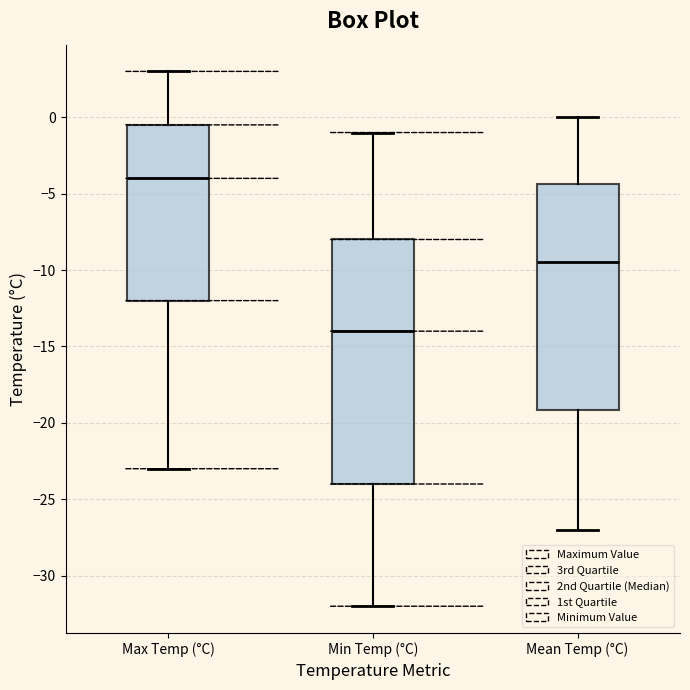

Where is the upper edge of the box for Max Temp (°C) on the y-axis? The values are not printed on the chart, so give them approximately, as read against the axis.

-0.5